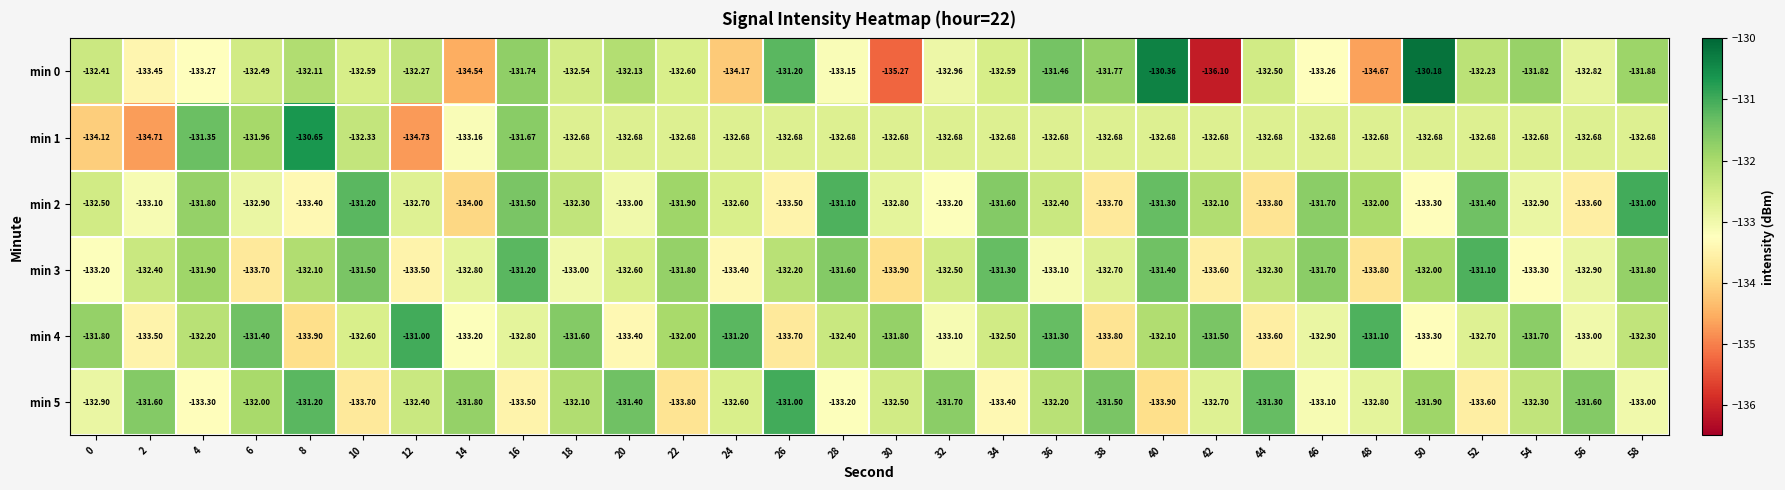

Which series has the largest range (max minus min)?

min 0